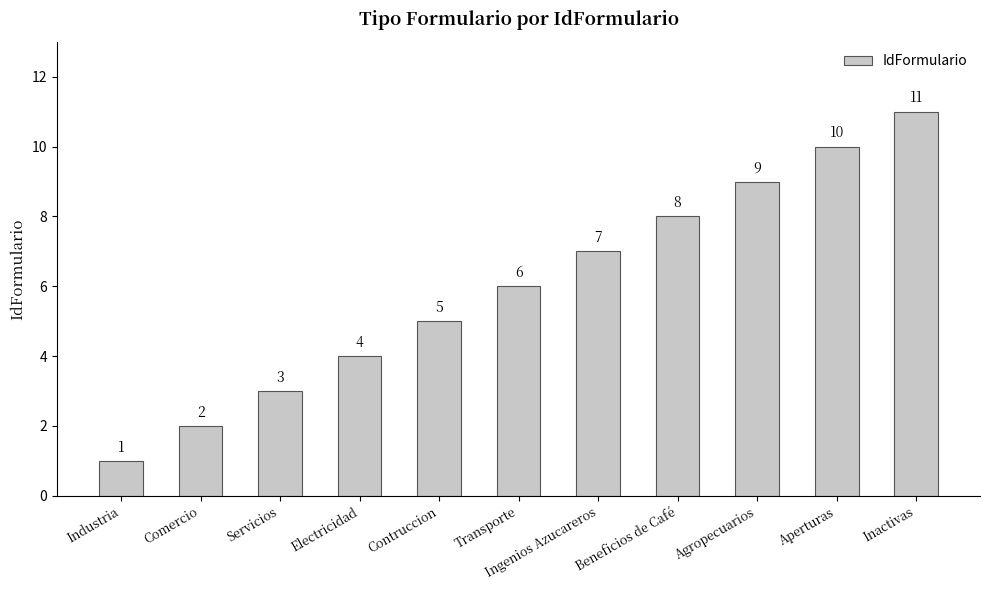

How many values are between 3 and 9?

7